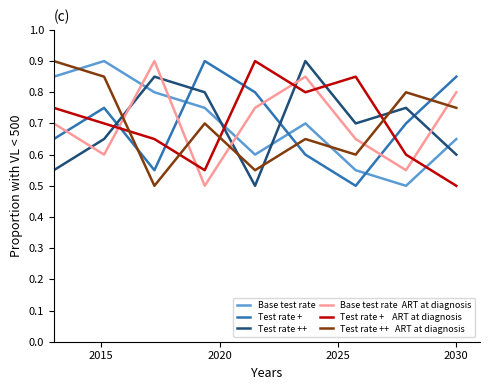

What is the smallest value displayed?

0.5